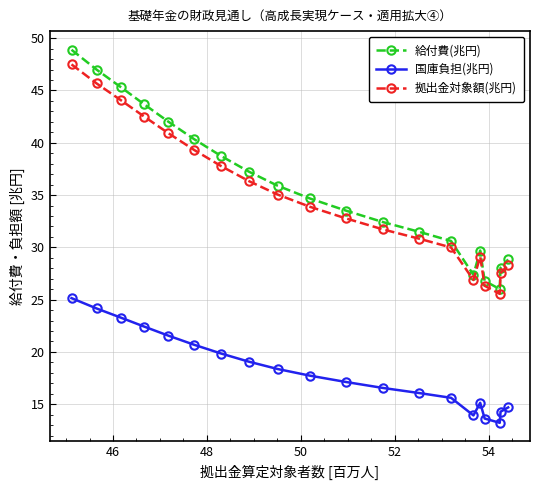

What is the average value of the 国庫負担(兆円) series?

18.1